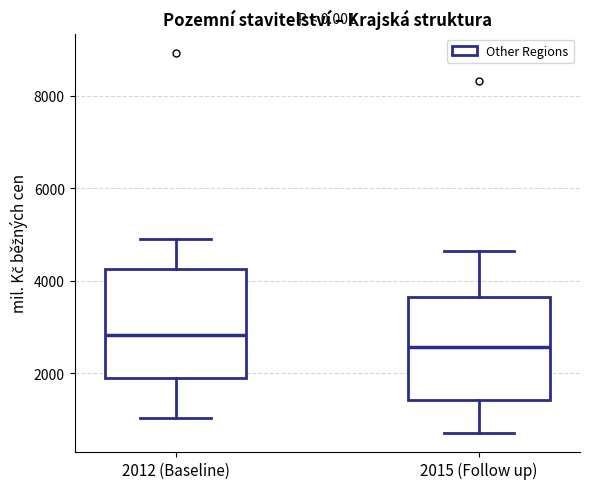

Which box's median line is the lowest?

2015 (Follow up)